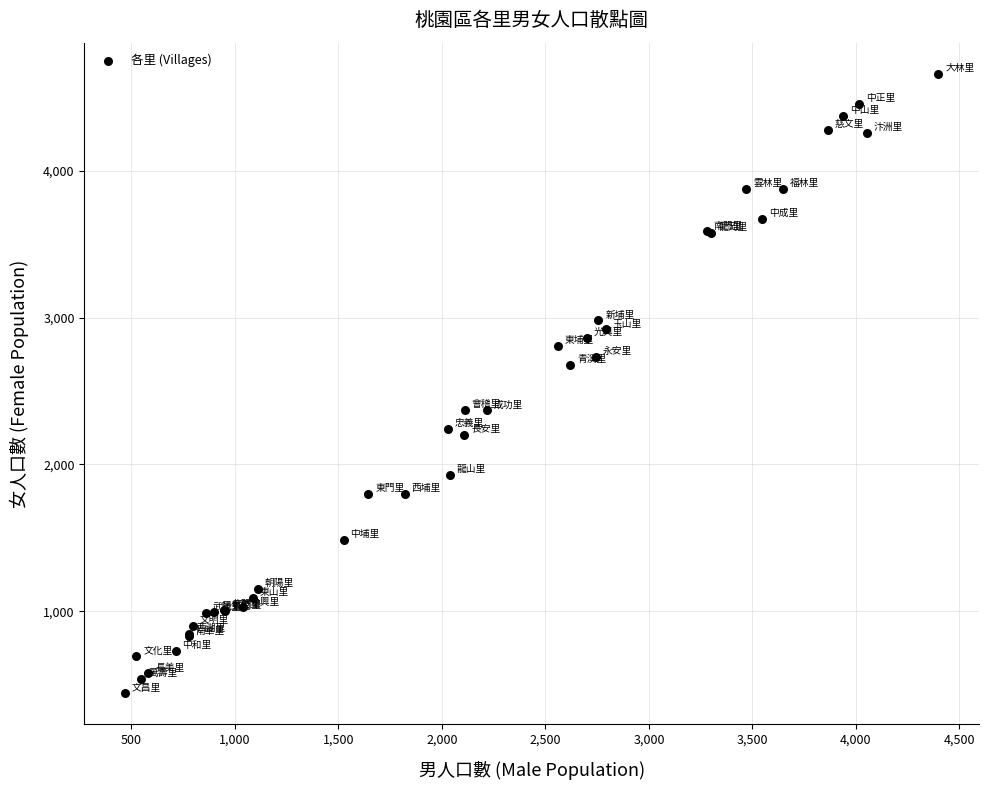

What Y value in the scatter plot is closest to 2551?

2680